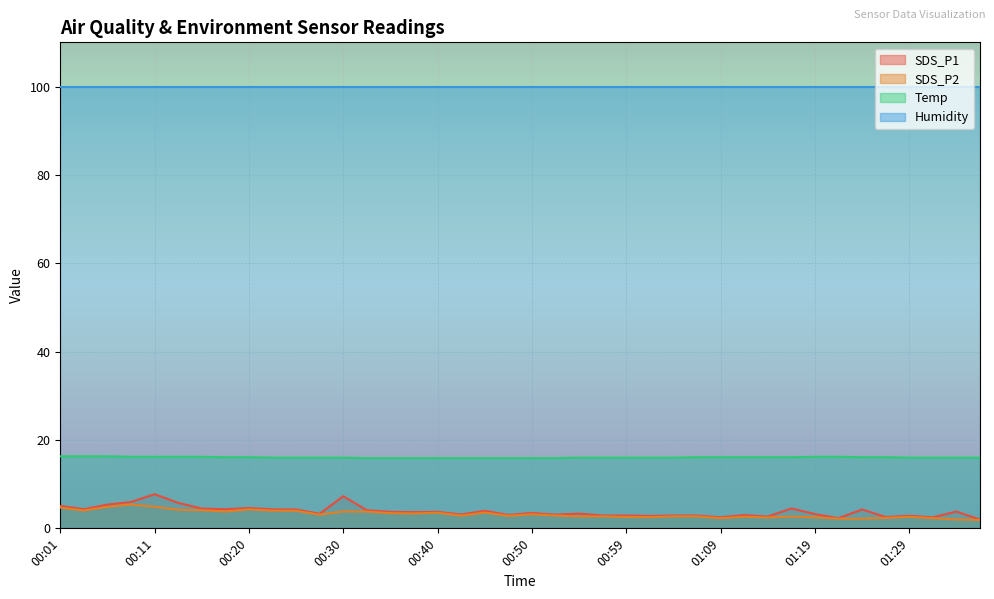

True or false: Temp and SDS_P1 cross at least once.

False